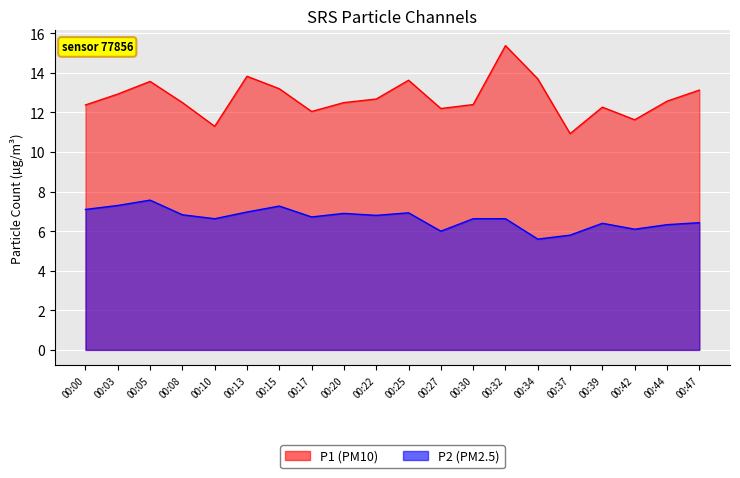

The P1 series shows 12.7 at 00:22. True or false?

True